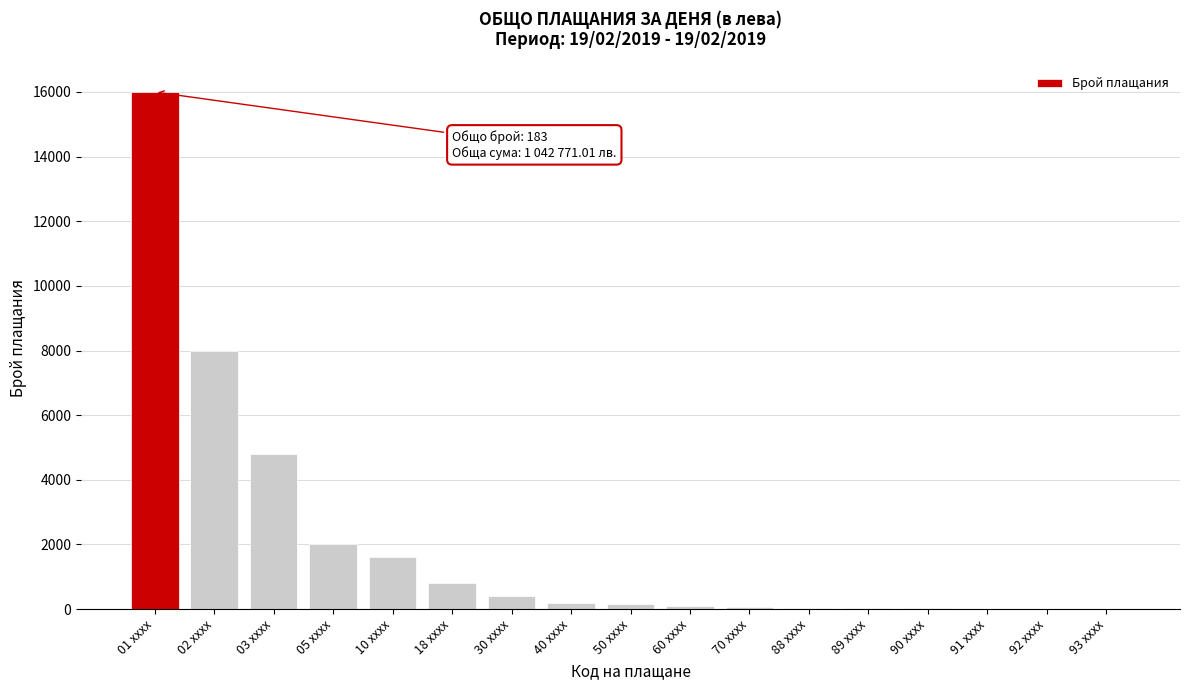

At which category does the chart reach its peak across all series?

01 xxxx